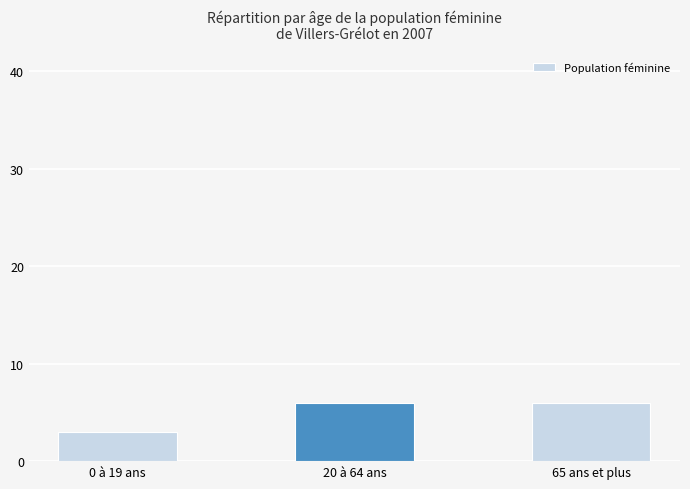

The value at 65 ans et plus is 4. True or false?

False